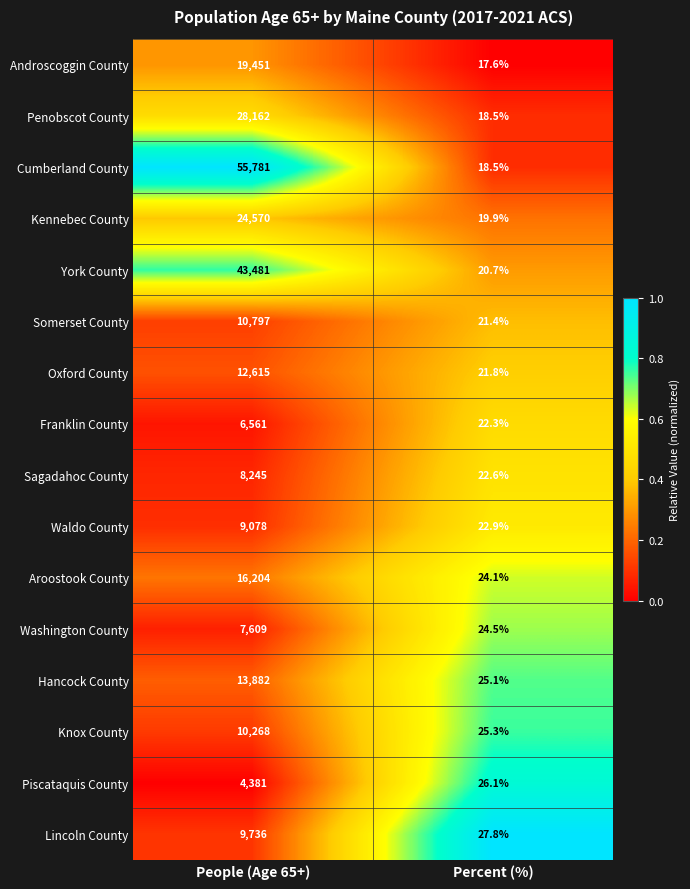

Is it true that Cumberland County equals 18.5 at Percent (%)?

True